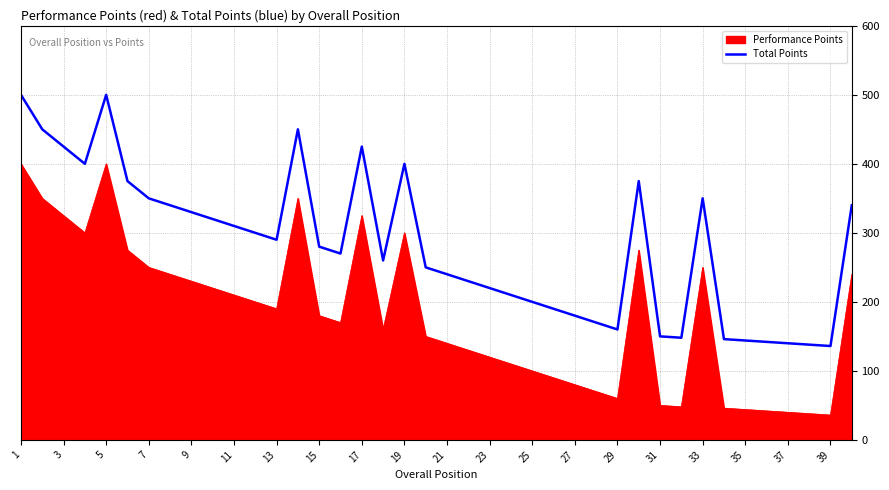

At which category does the chart reach its peak across all series?

1